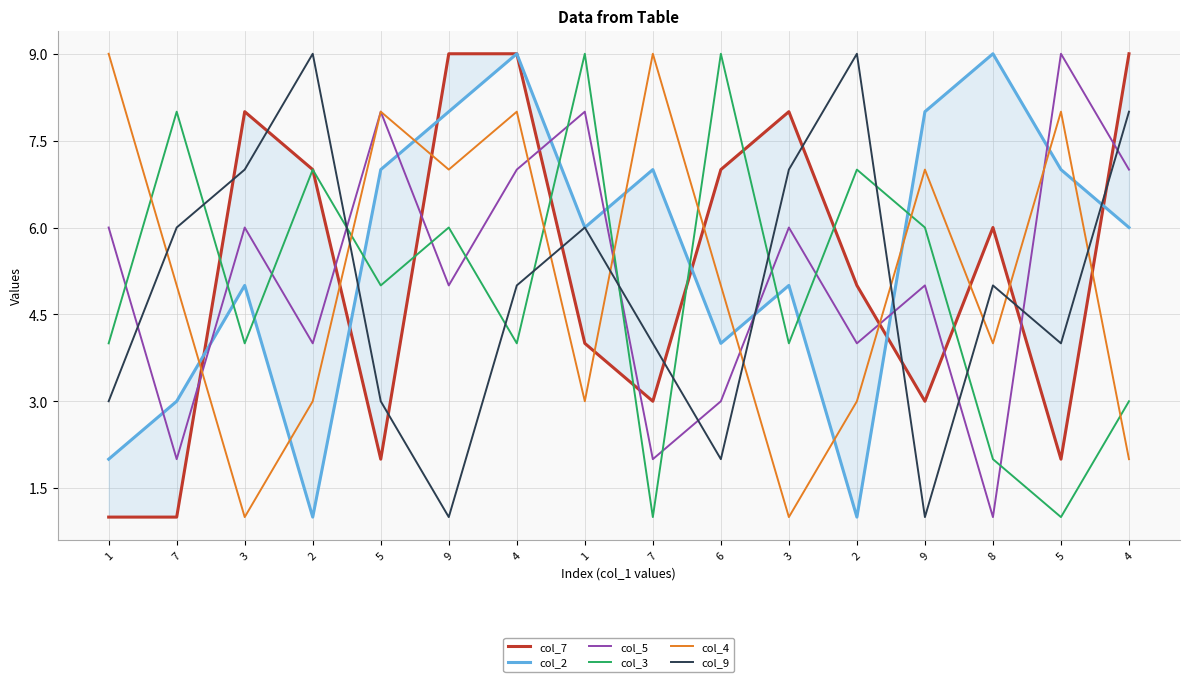

Reading left to right, extract all data points from this chart.

col_7: 1=1	7=1	3=8	2=7	5=2	9=9	4=9	1=4	7=3	6=7	3=8	2=5	9=3	8=6	5=2	4=9
col_2: 1=2	7=3	3=5	2=1	5=7	9=8	4=9	1=6	7=7	6=4	3=5	2=1	9=8	8=9	5=7	4=6
col_5: 1=6	7=2	3=6	2=4	5=8	9=5	4=7	1=8	7=2	6=3	3=6	2=4	9=5	8=1	5=9	4=7
col_3: 1=4	7=8	3=4	2=7	5=5	9=6	4=4	1=9	7=1	6=9	3=4	2=7	9=6	8=2	5=1	4=3
col_4: 1=9	7=5	3=1	2=3	5=8	9=7	4=8	1=3	7=9	6=5	3=1	2=3	9=7	8=4	5=8	4=2
col_9: 1=3	7=6	3=7	2=9	5=3	9=1	4=5	1=6	7=4	6=2	3=7	2=9	9=1	8=5	5=4	4=8